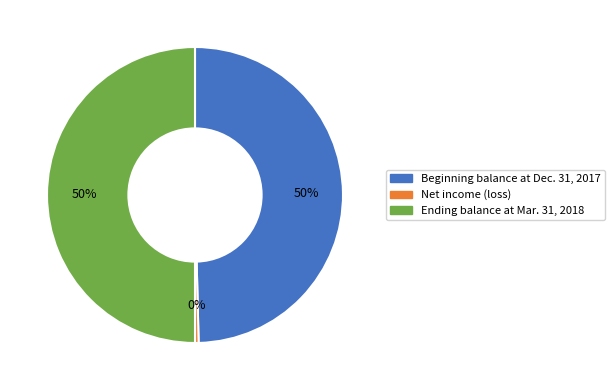

The Ending balance at Mar. 31, 2018 slice represents 50% of the pie. True or false?

True